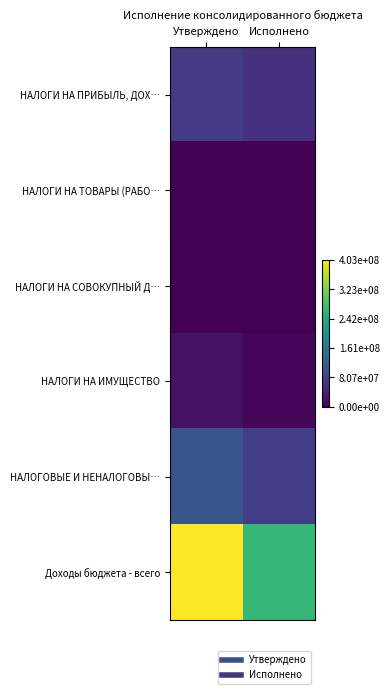

List the series in order of their peak value, highest first.

Доходы бюджета - всего, НАЛОГОВЫЕ И НЕНАЛОГОВЫ…, НАЛОГИ НА ПРИБЫЛЬ, ДОХ…, НАЛОГИ НА ИМУЩЕСТВО, НАЛОГИ НА ТОВАРЫ (РАБО…, НАЛОГИ НА СОВОКУПНЫЙ Д…